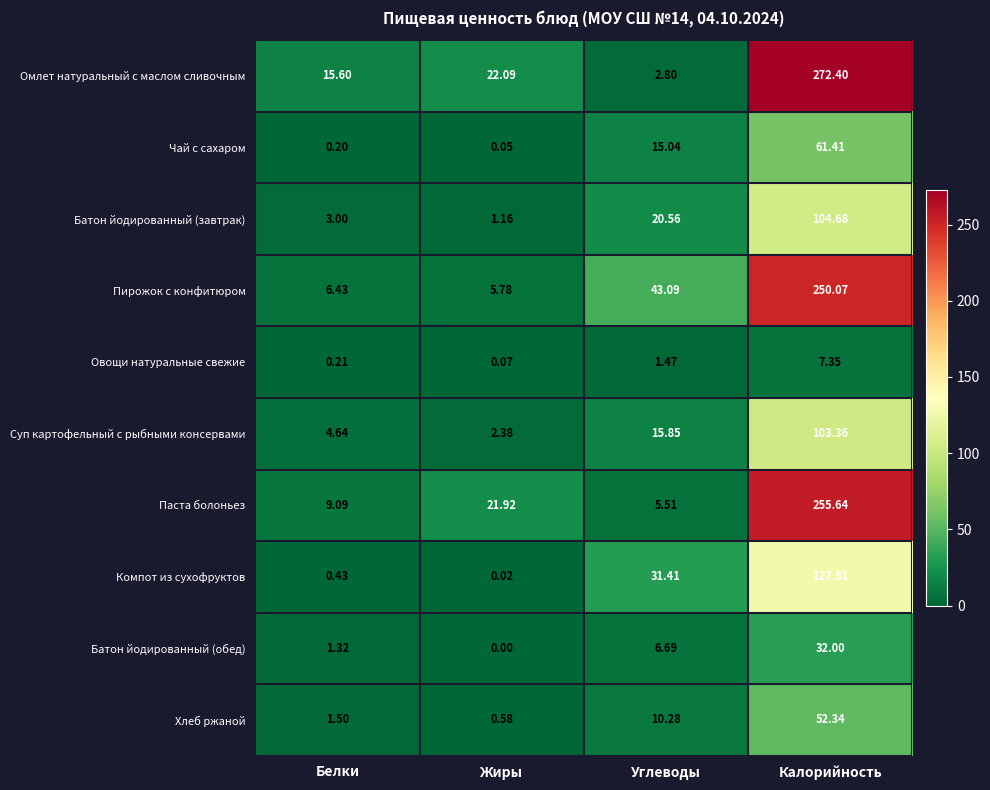

At which label is Чай с сахаром closest to 30?

Углеводы